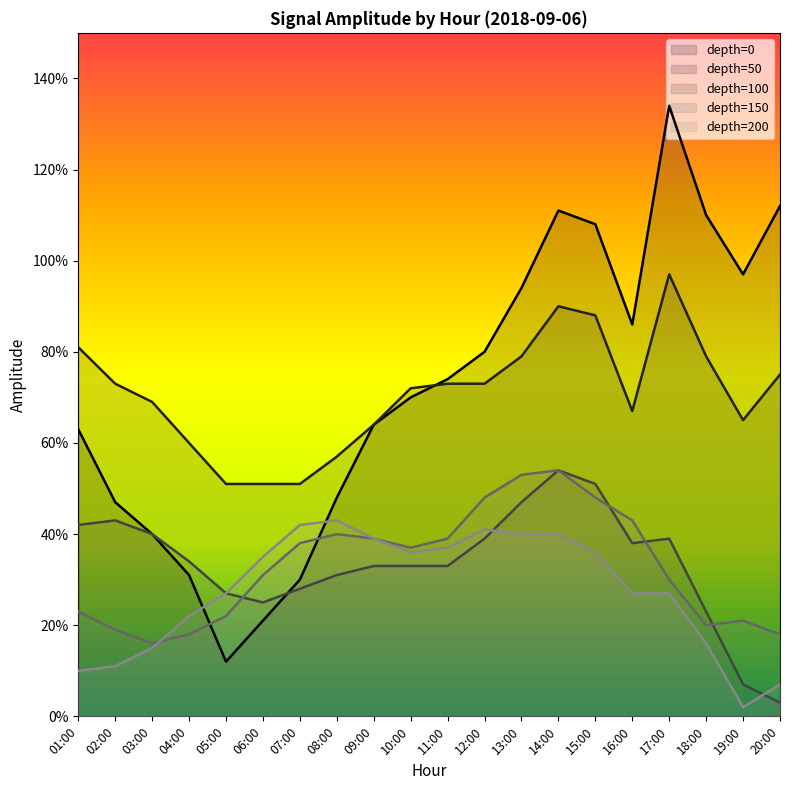

True or false: depth=0 and depth=200 cross at least once.

True